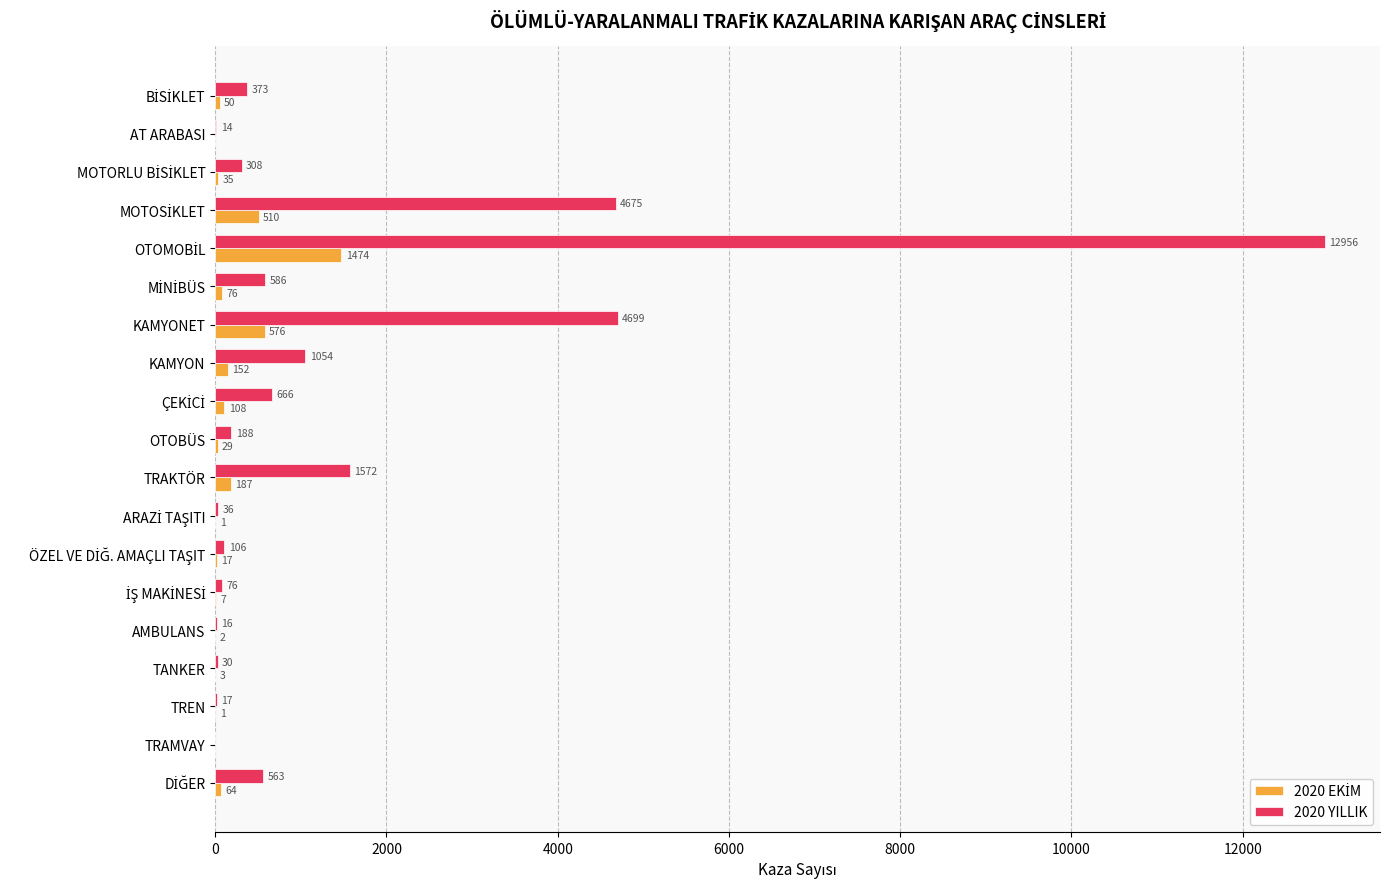

The 2020 YILLIK series shows 16 at AMBULANS. True or false?

True